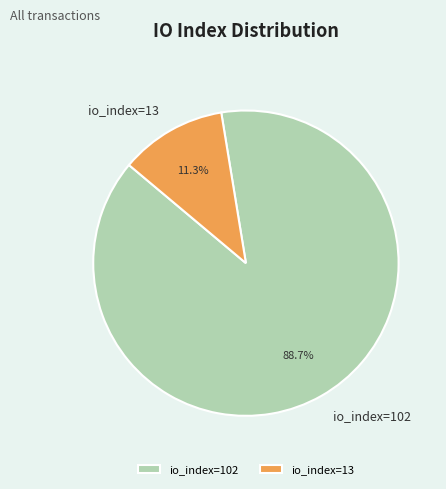

To the nearest percent, what is the combined percentage of io_index=102 and io_index=13?

100%